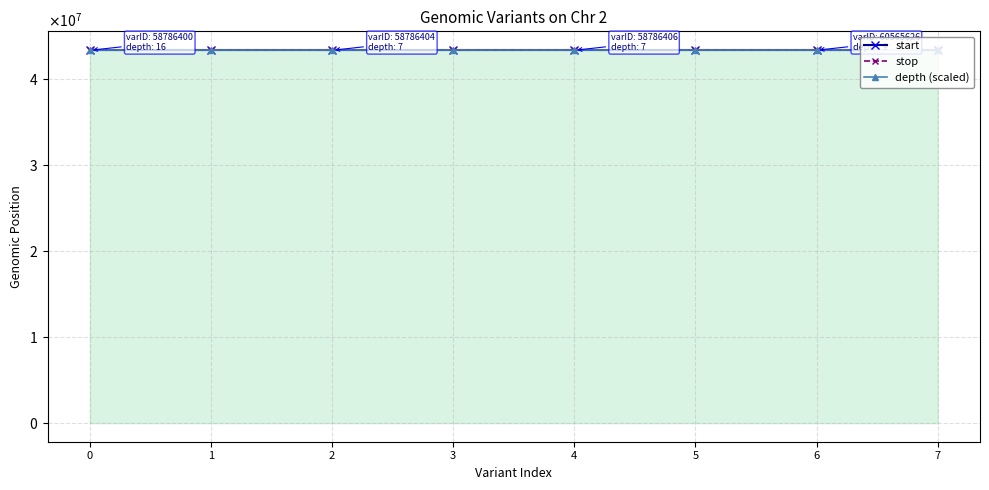

Which has a higher value, 7 or 5?

7